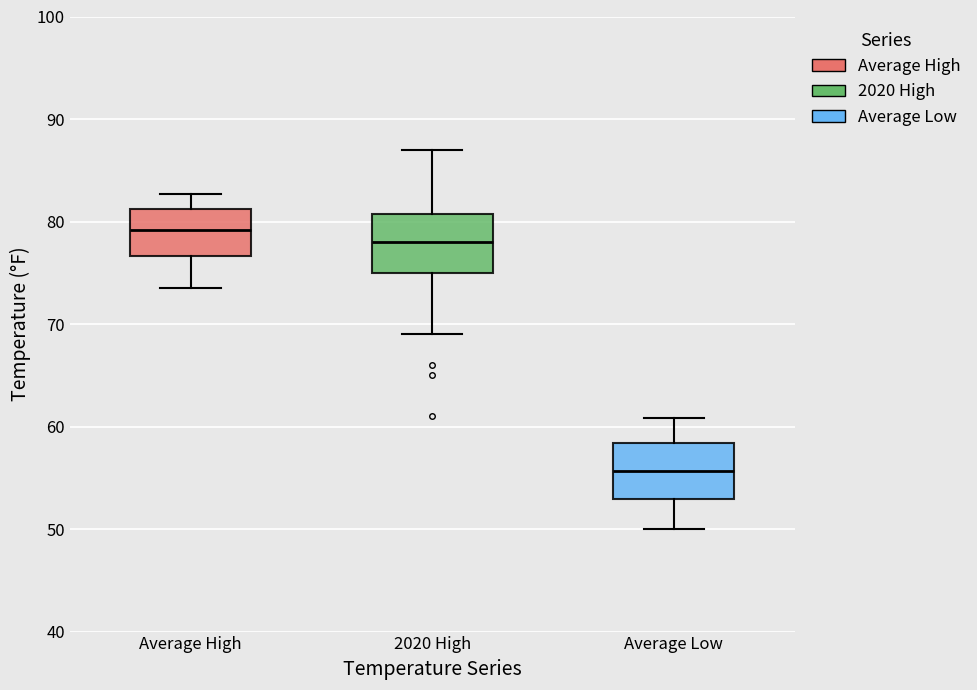

Reading left to right, transcribe this box plot: for each box, give where its median line is, the range the box spans, and where its two whiskers end, as read against the y-axis. The values are not printed on the chart, so give them approximately, as read against the axis.

Average High: median 79, box 77 to 81, whiskers 74 to 83
2020 High: median 78, box 75 to 81, whiskers 69 to 87
Average Low: median 56, box 53 to 58, whiskers 50 to 61